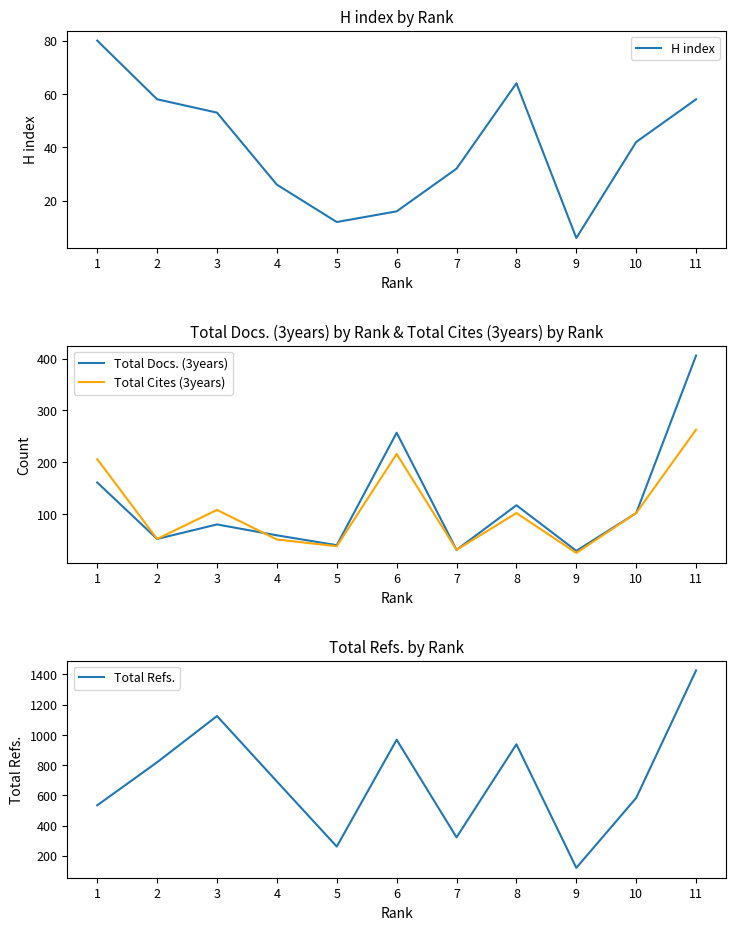

Which series ends up on top after the final intersection of Total Cites (3years) and H index?

Total Cites (3years)